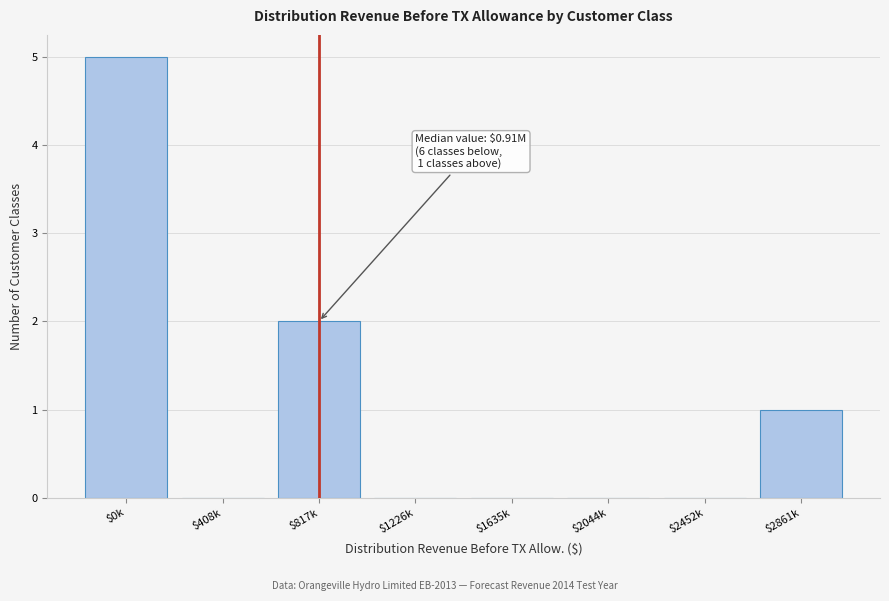

True or false: the data shows 2 at $2044k.

False